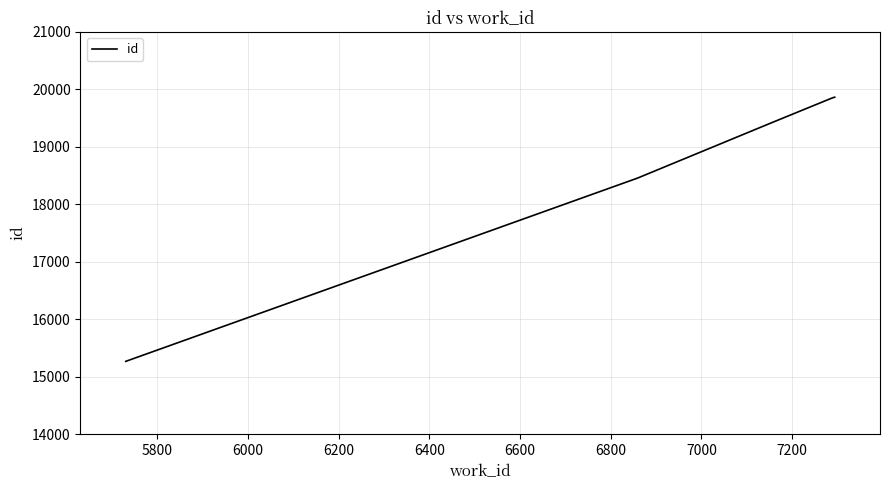

What is the sum of all values?

112721